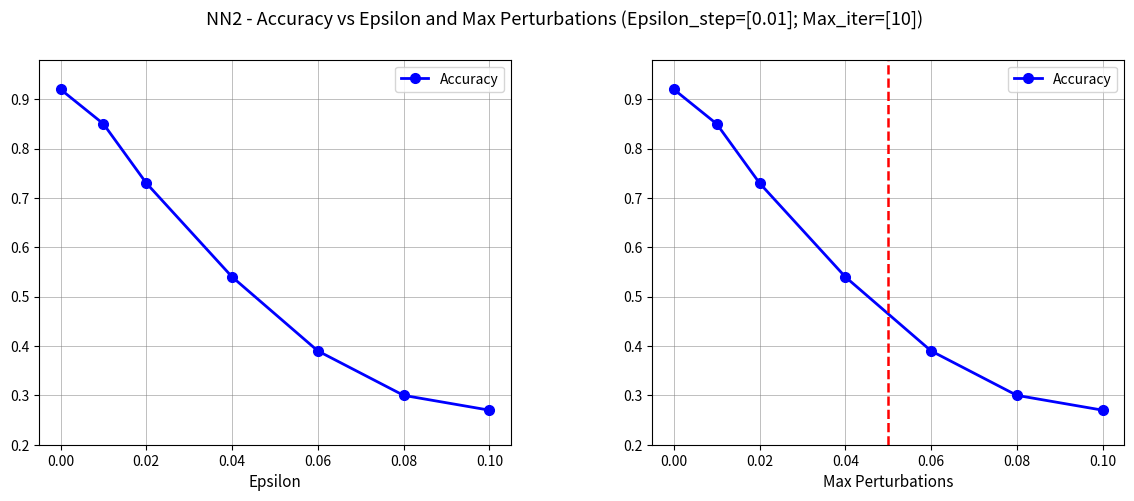

What is the difference between the maximum and minimum values?

0.7